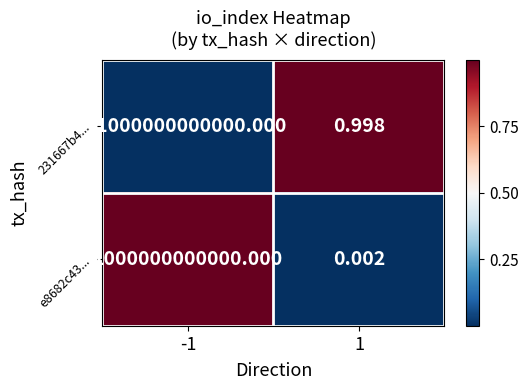

Is the value of 231667b4... at 1 greater than the value of e8682c43... at 1?

Yes